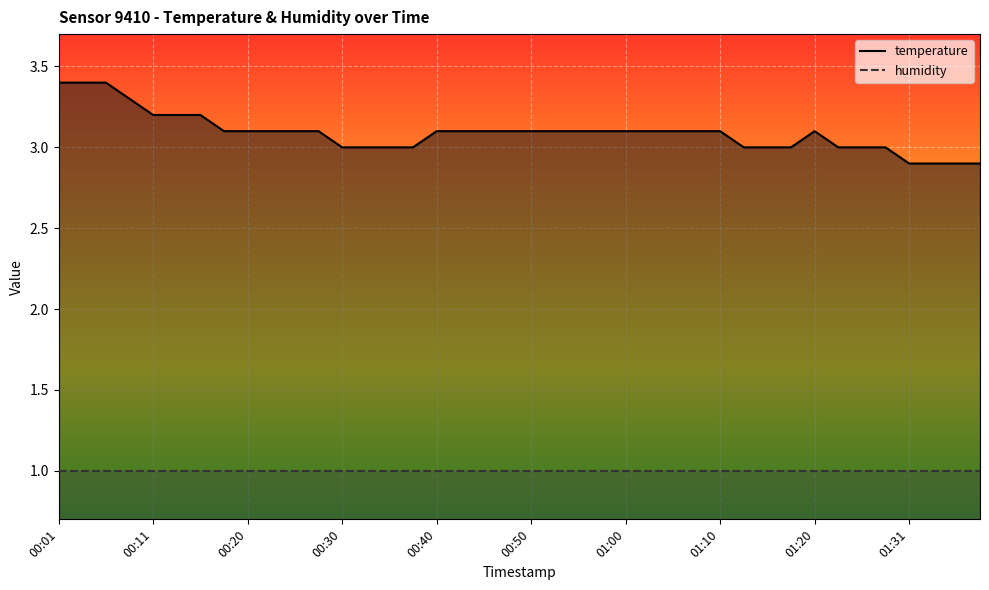

Which has a higher value, 00:15 or 01:02?

00:15